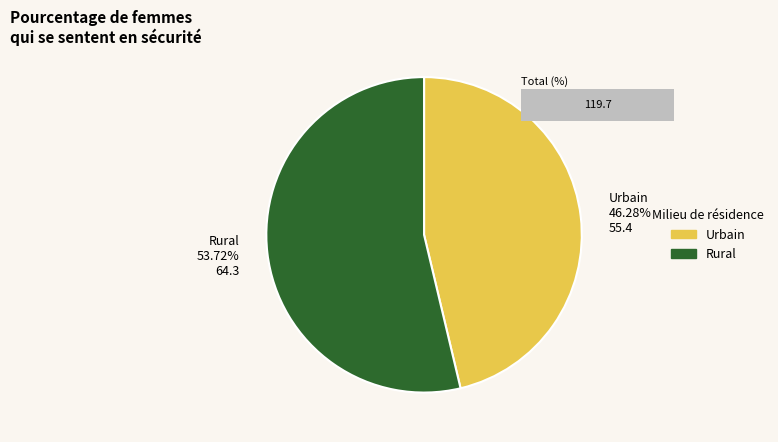

Is there any slice that represents more than half of the pie?

Yes